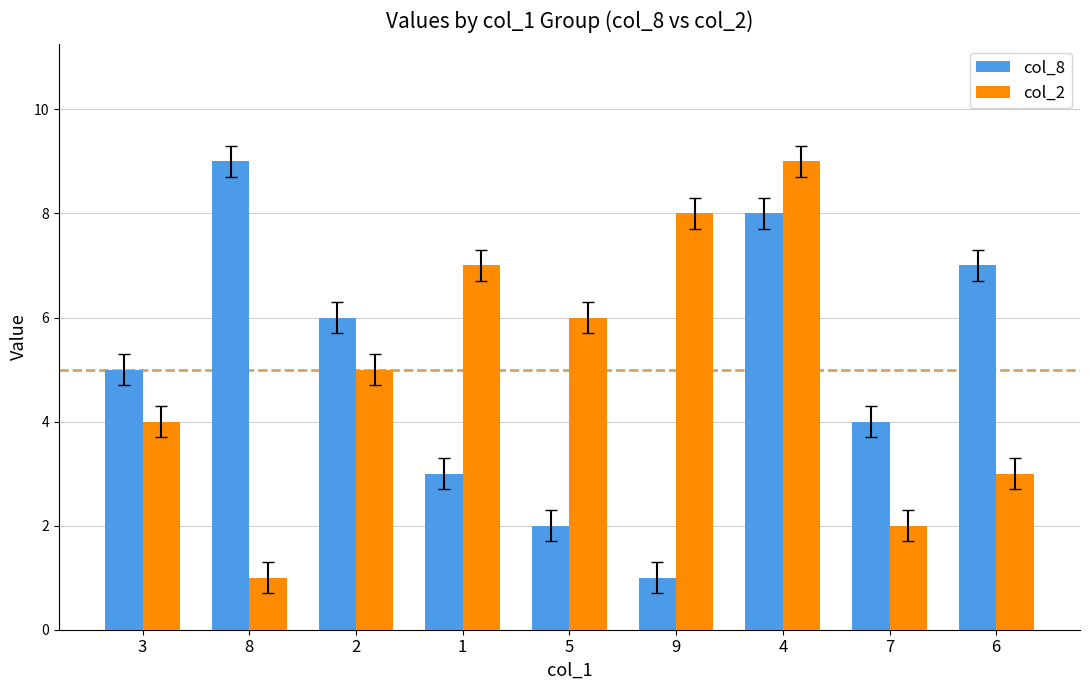

The col_8 series shows 4 at 7. True or false?

True